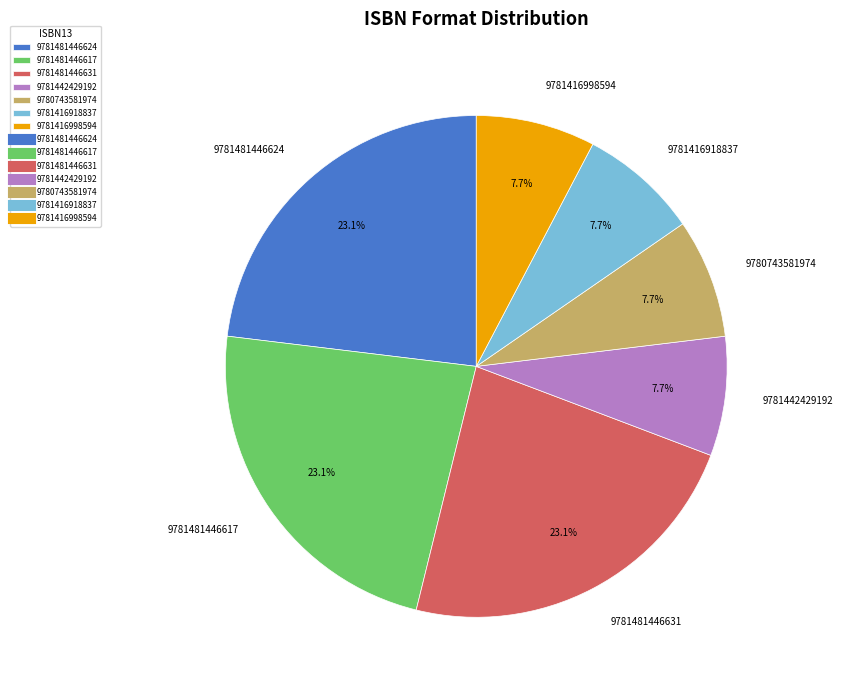

Does any single category account for the majority?

No